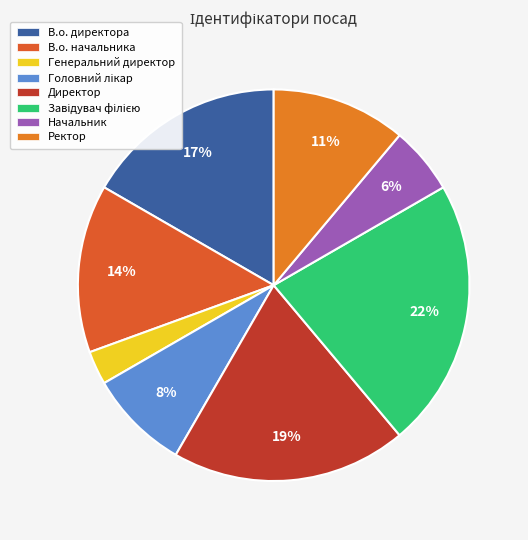

Does Директор represent more than half of the total?

No